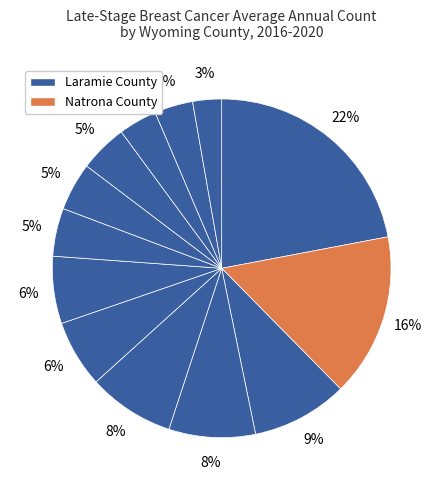

How many segments does this pie chart have?

13